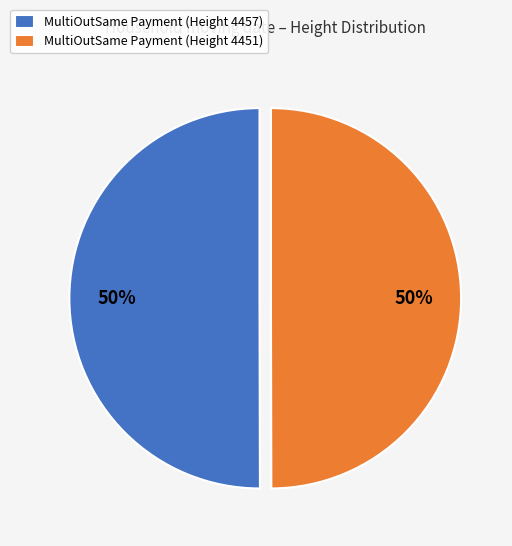

The MultiOutSame Payment (Height 4457) slice represents 36% of the pie. True or false?

False